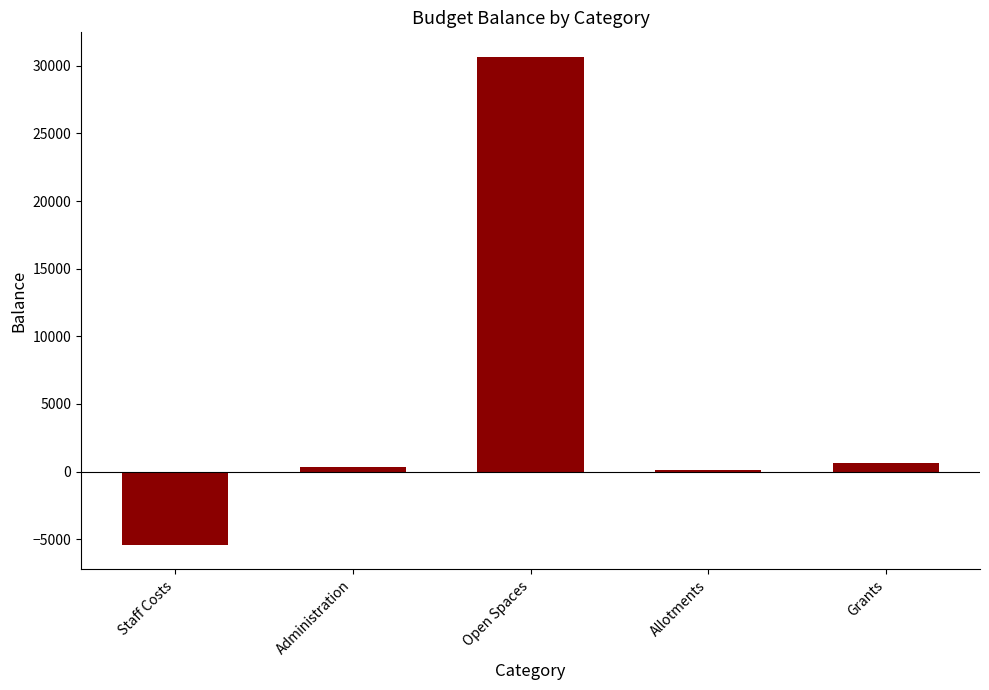

The chart shows a value of 335.7 at Administration. True or false?

True